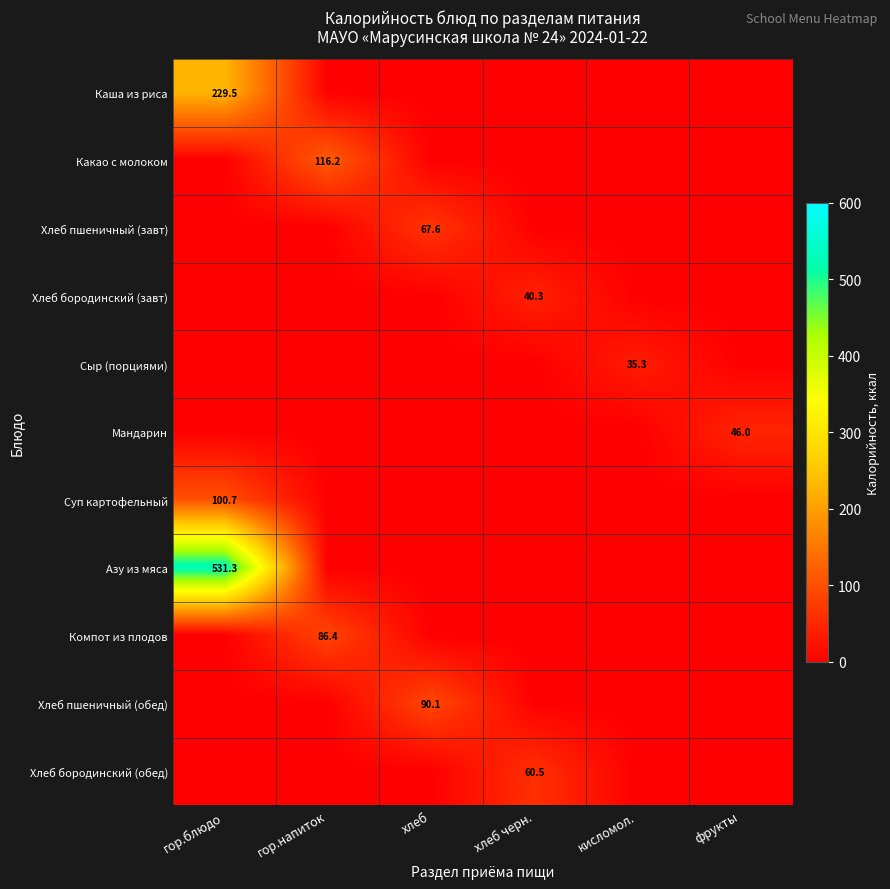

The value of Хлеб пшеничный (завт) at хлеб is 13.9. True or false?

False